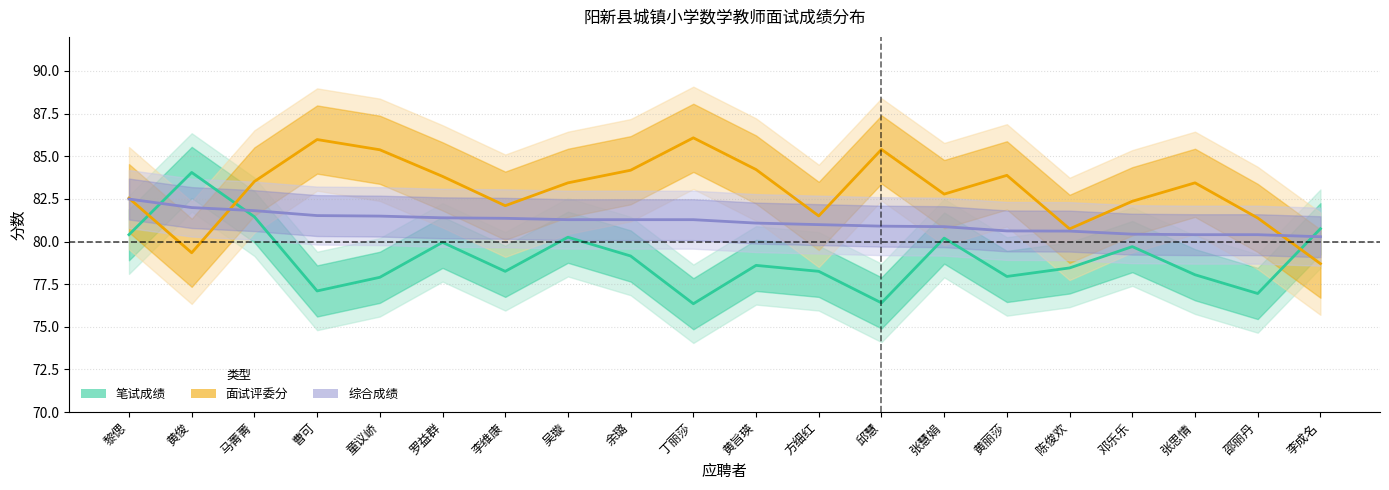

What is the label of the 2nd point from the right?

邵丽丹